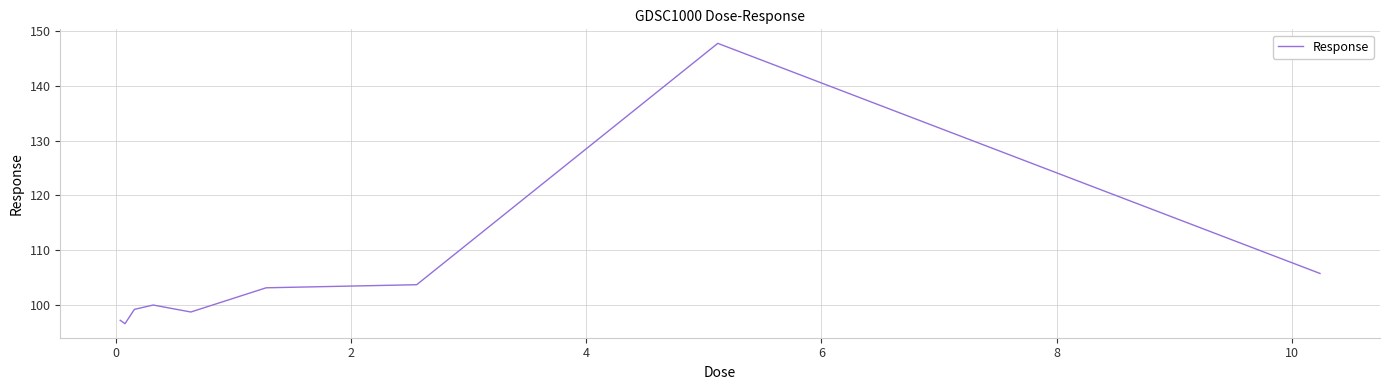

What is the difference between the maximum and minimum values?

51.1